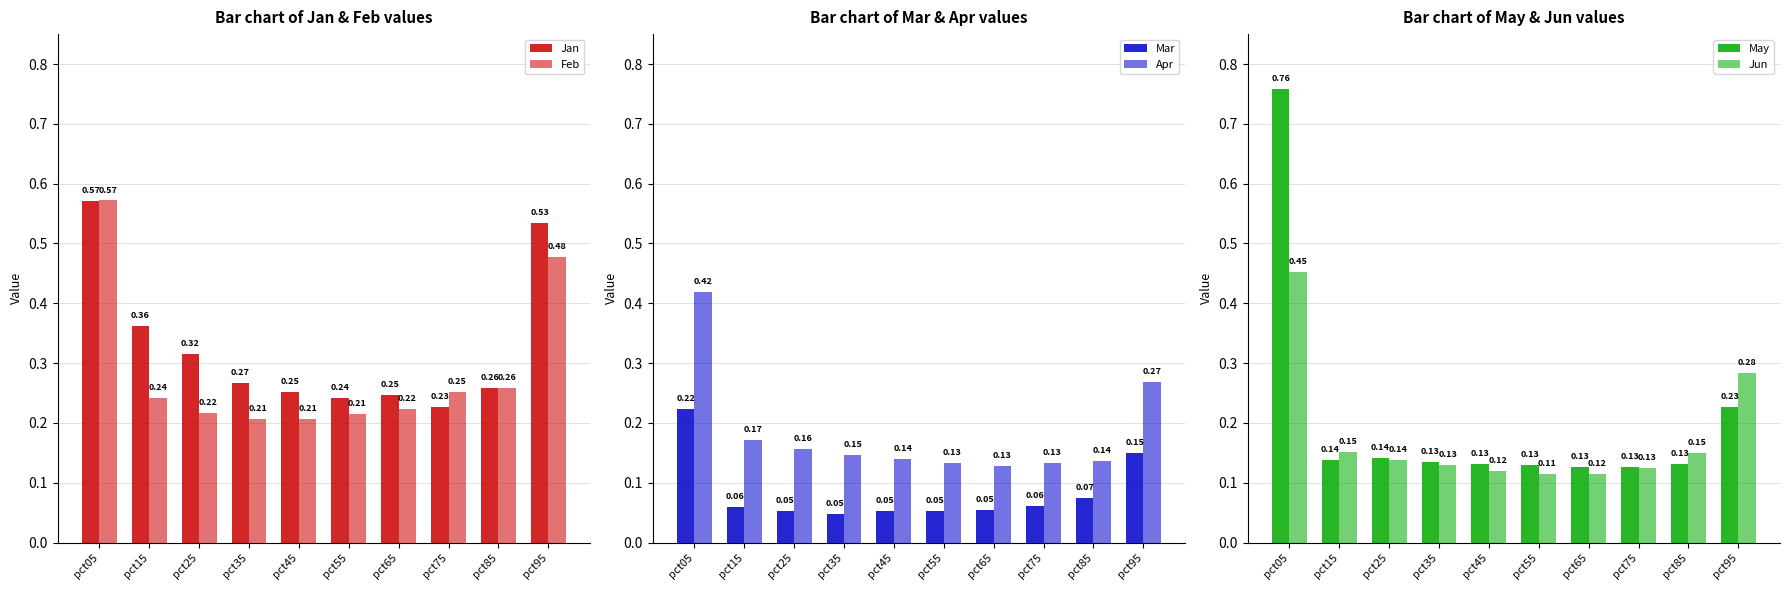

What is the average value of the Jan series?

0.3